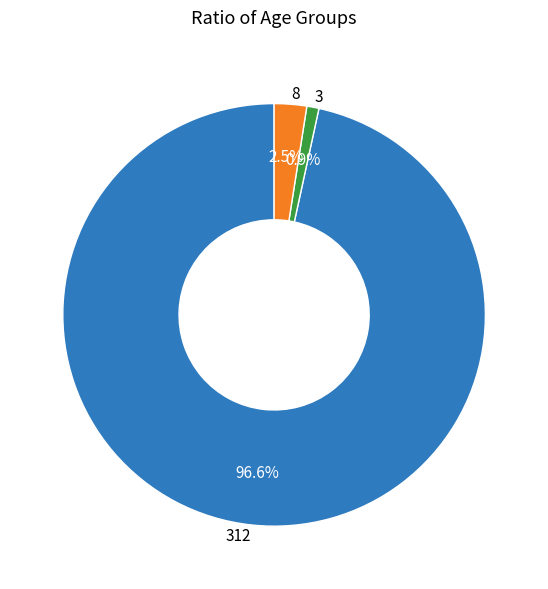

Does any single category account for the majority?

Yes